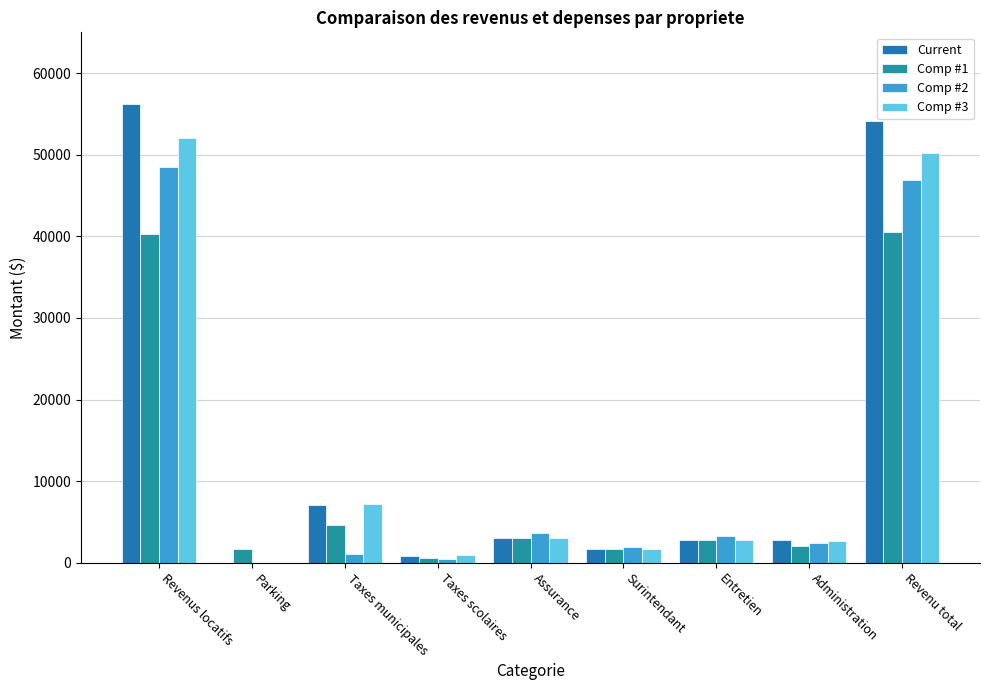

Is it true that Comp #2 equals 419.0 at Taxes scolaires?

True